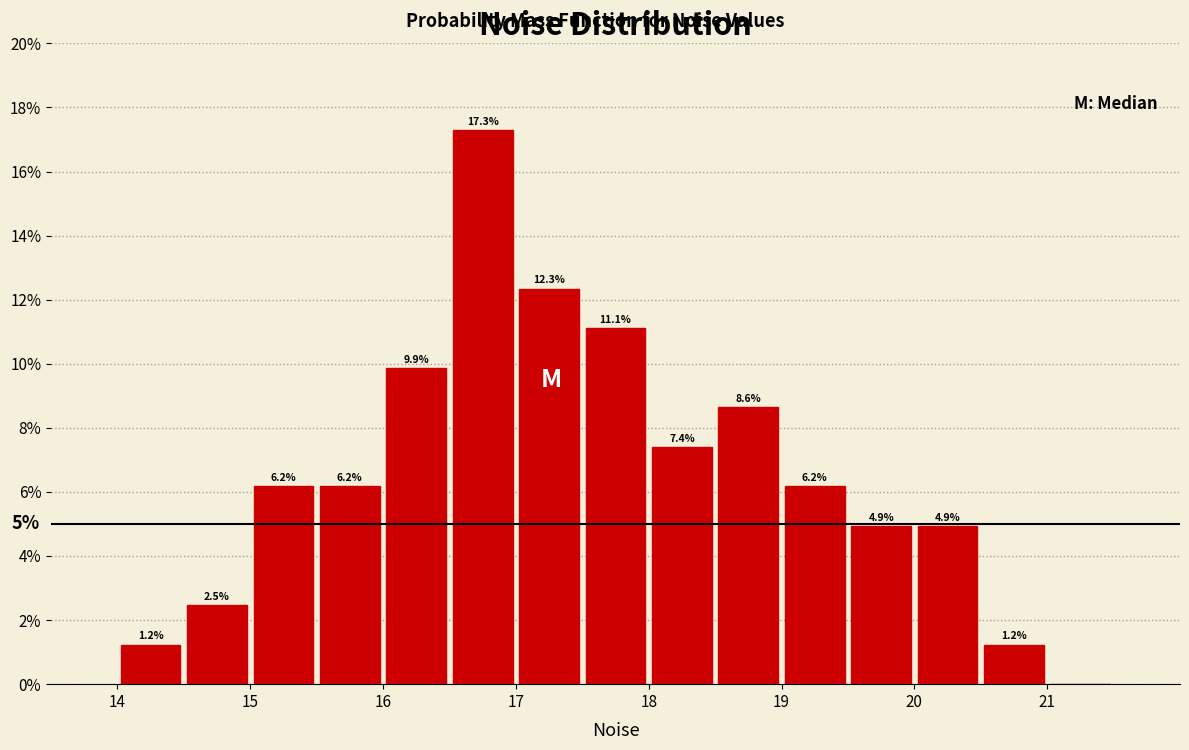

Which range on the x-axis has the tallest bar?

16.5 to 17.0